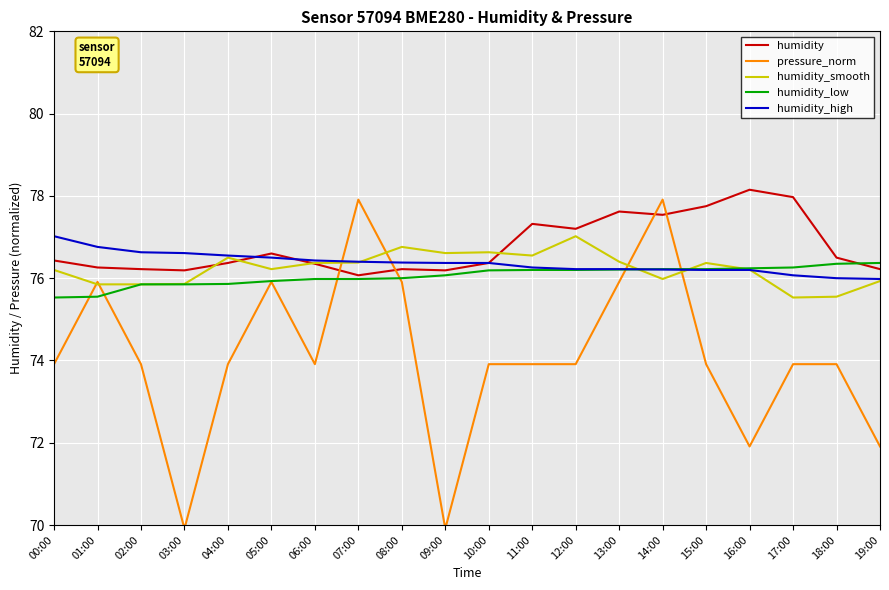

What is the minimum value shown in the chart?

69.9